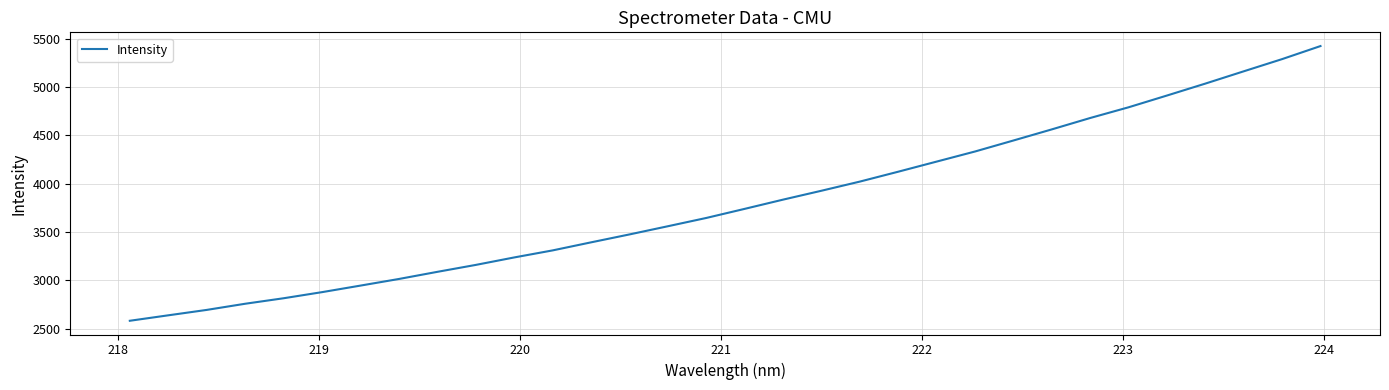

What is the minimum value shown in the chart?

2580.1